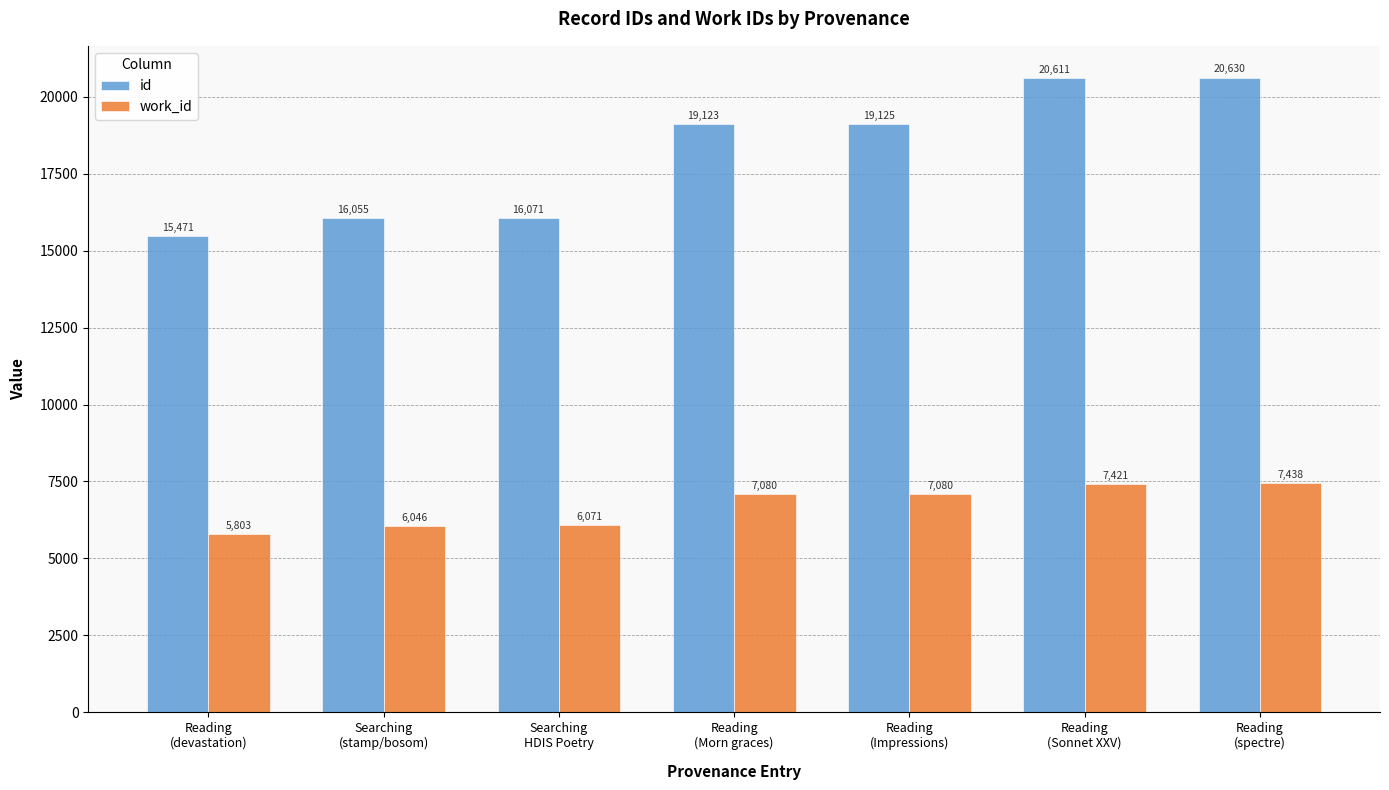

Which category has the highest value in the id series?

Reading
(spectre)